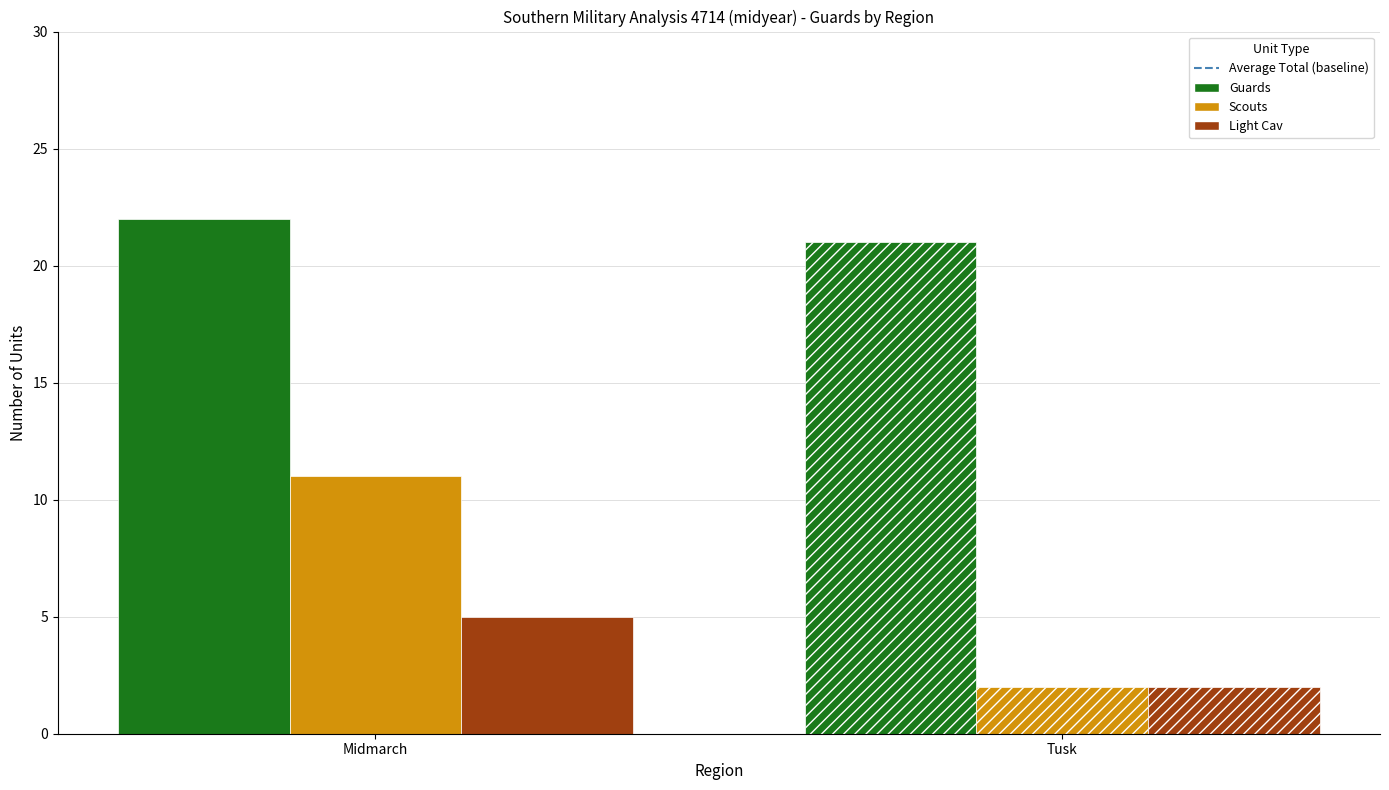

At how many categories does at least one series exceed 21?

1